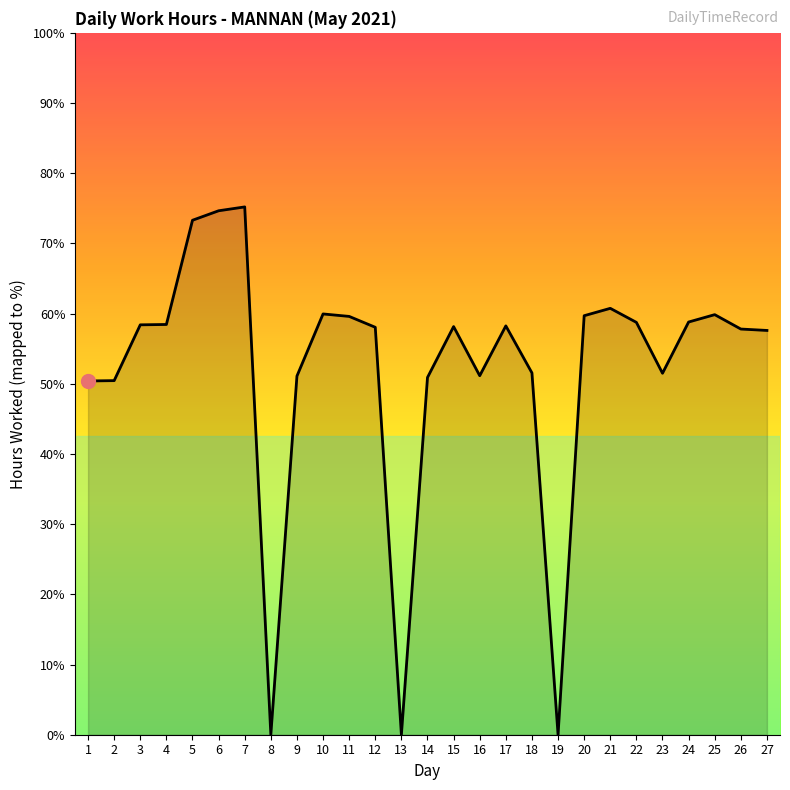

Between 27 and 12, which is larger?

12